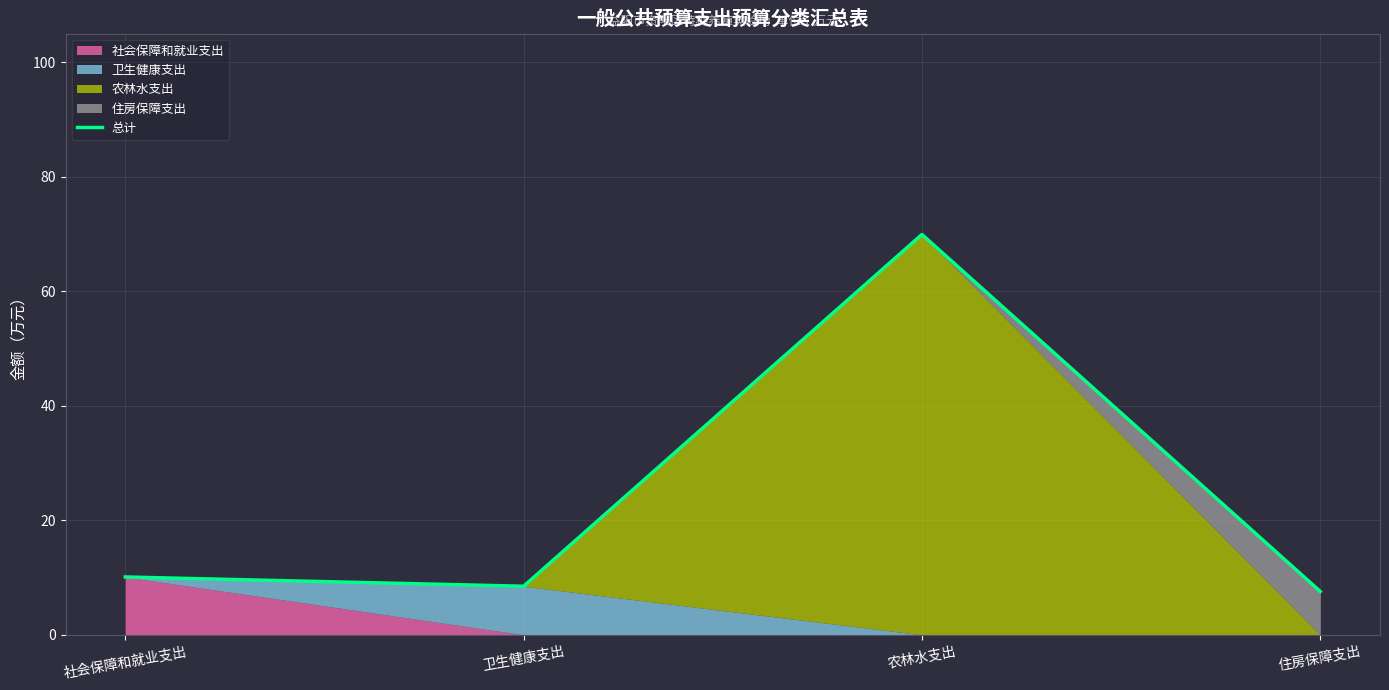

At which category does the data reach its first local valley?

卫生健康支出